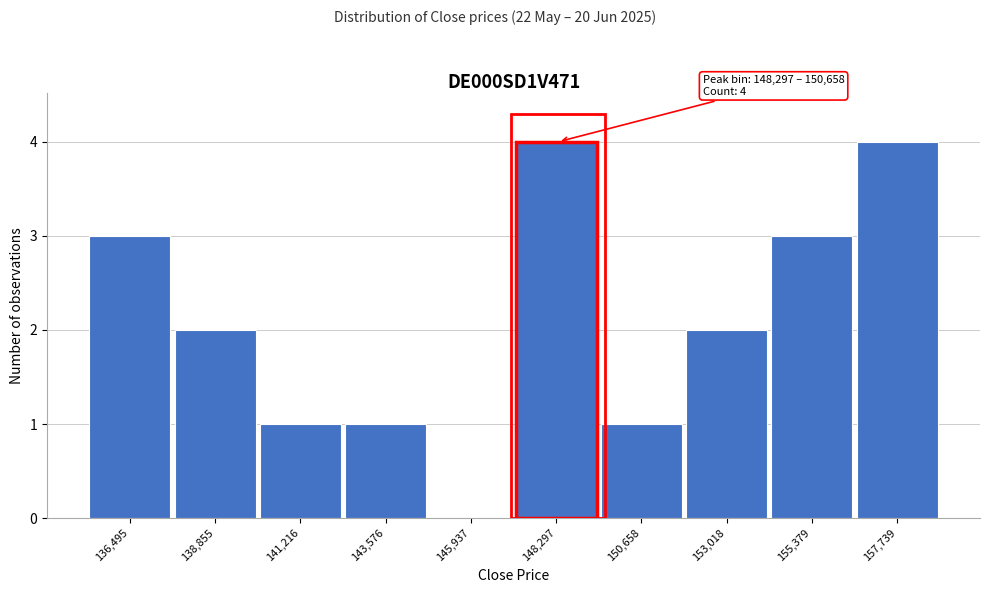

Reading left to right, list all the values displayed in this chart.

136,495=3	138,855=2	141,216=1	143,576=1	145,937=0	148,297=4	150,658=1	153,018=2	155,379=3	157,739=4